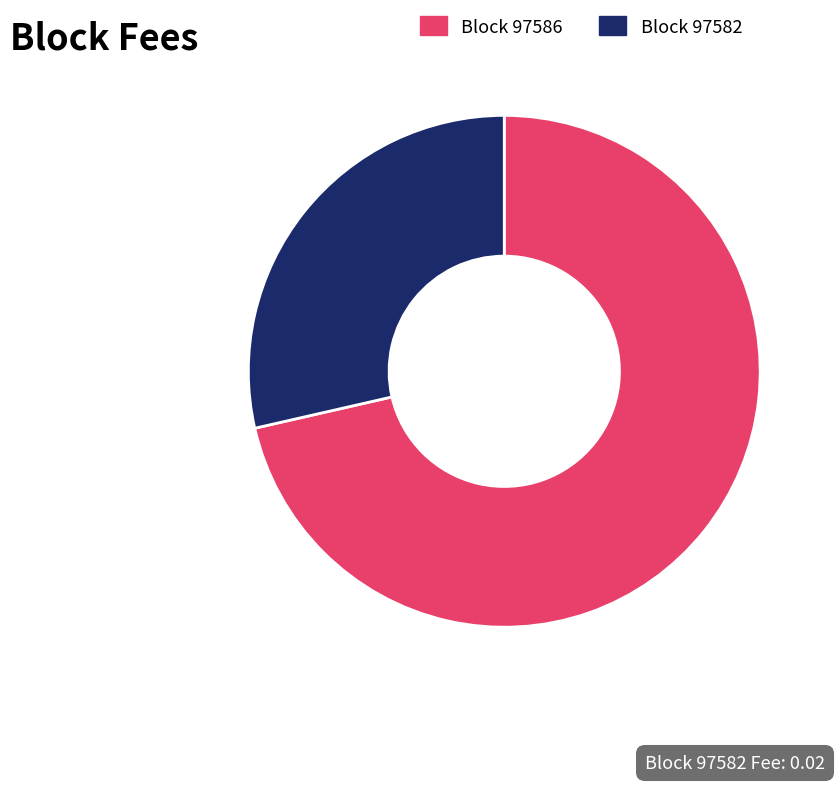

Does any single category account for the majority?

Yes